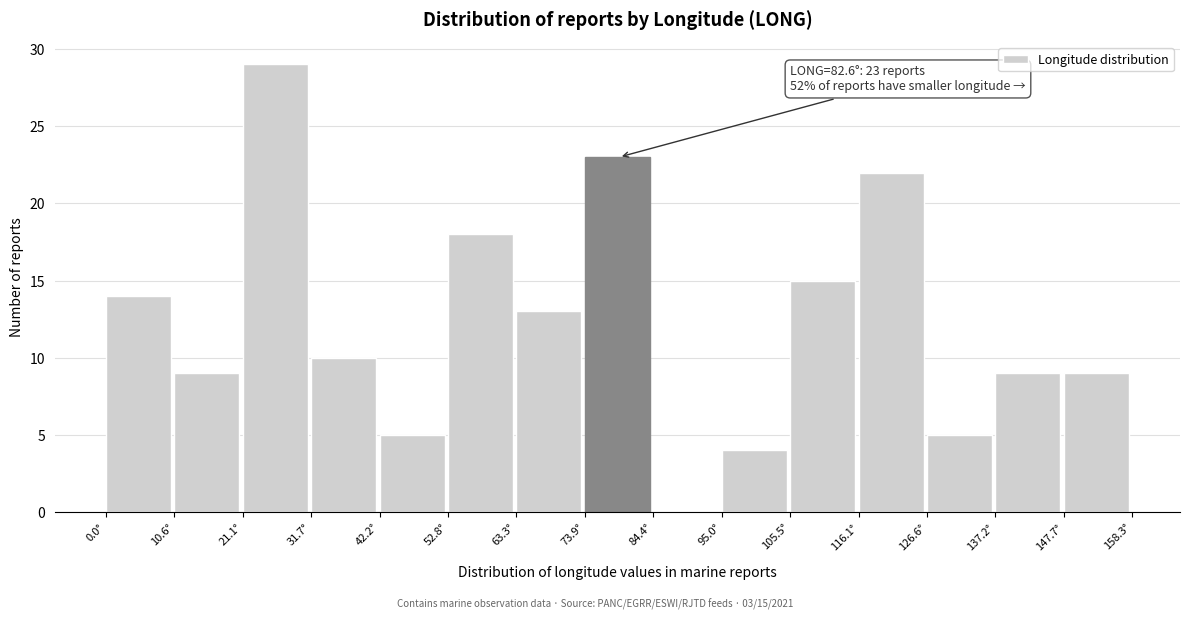

Over which range of the x-axis is the bar tallest?

22 to 32